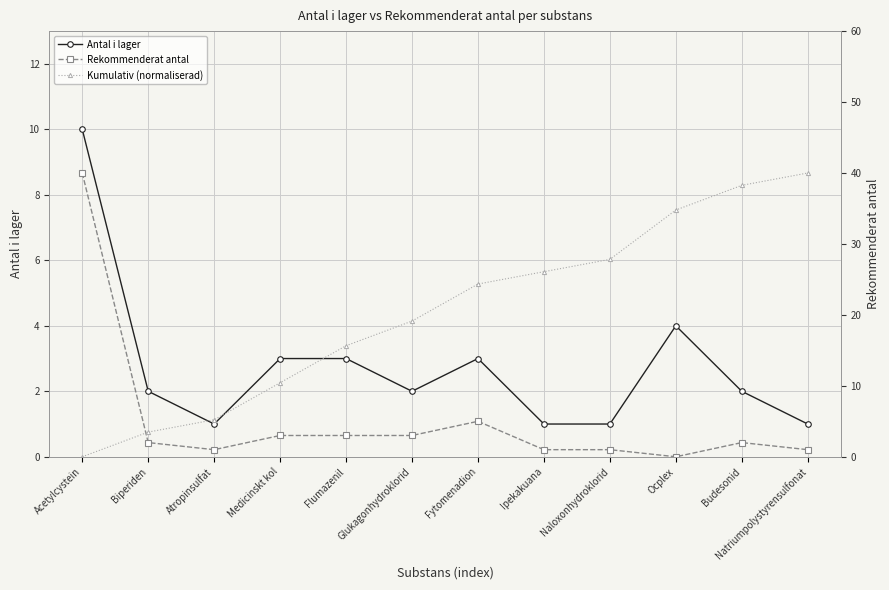

Reading left to right, list all the values displayed in this chart.

Antal i lager: Acetylcystein=10.0	Biperiden=2.0	Atropinsulfat=1.0	Medicinskt kol=3.0	Flumazenil=3.0	Glukagonhydroklorid=2.0	Fytomenadion=3.0	Ipekakuana=1.0	Naloxonhydroklorid=1.0	Ocplex=4.0	Budesonid=2.0	Natriumpolystyrensulfonat=1.0
Rekommenderat antal: Acetylcystein=40.0	Biperiden=2.0	Atropinsulfat=1.0	Medicinskt kol=3.0	Flumazenil=3.0	Glukagonhydroklorid=3.0	Fytomenadion=5.0	Ipekakuana=1.0	Naloxonhydroklorid=1.0	Ocplex=0.0	Budesonid=2.0	Natriumpolystyrensulfonat=1.0
Kumulativ (normaliserad): Acetylcystein=0.0	Biperiden=3.5	Atropinsulfat=5.2	Medicinskt kol=10.4	Flumazenil=15.7	Glukagonhydroklorid=19.1	Fytomenadion=24.3	Ipekakuana=26.1	Naloxonhydroklorid=27.8	Ocplex=34.8	Budesonid=38.3	Natriumpolystyrensulfonat=40.0